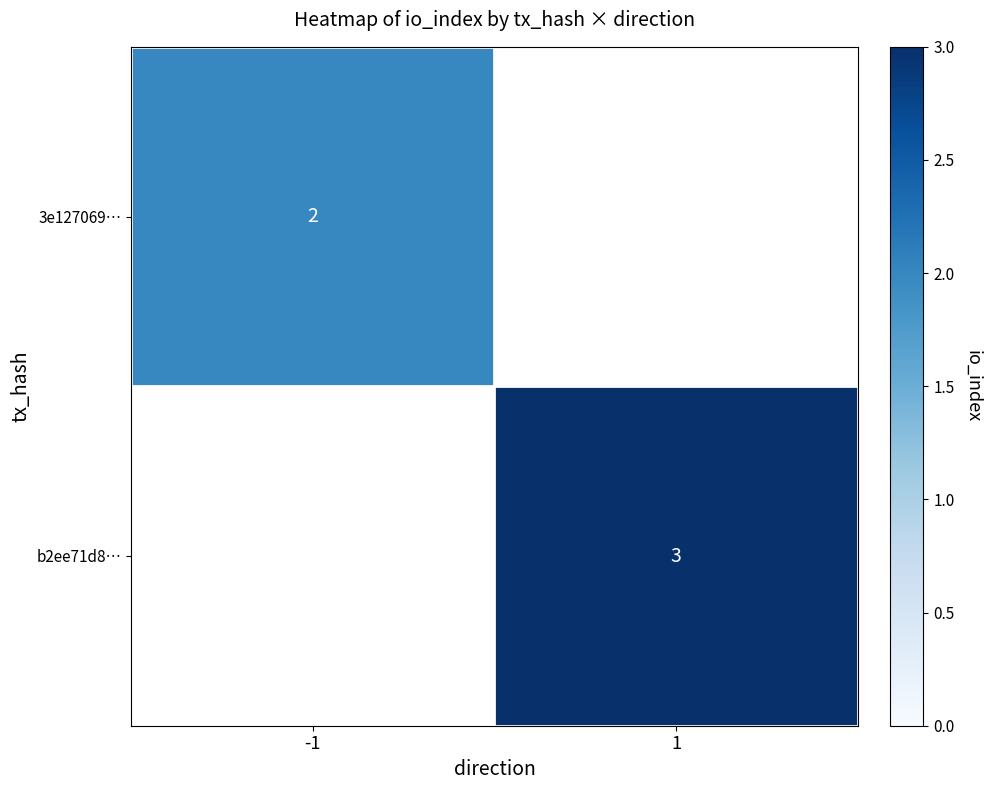

At how many categories does at least one series exceed 2?

1